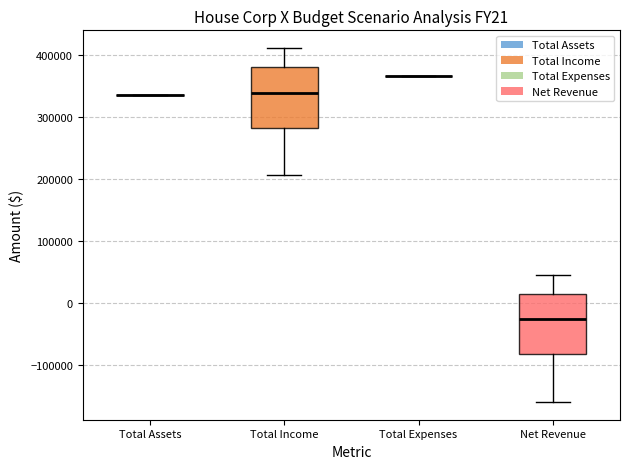

Reading left to right, transcribe this box plot: for each box, give where its median line is, the range the box spans, and where its two whiskers end, as read against the y-axis. The values are not printed on the chart, so give them approximately, as read against the axis.

Total Assets: box collapsed to a line at 340000, whiskers 340000 to 340000
Total Income: median 340000, box 280000 to 380000, whiskers 210000 to 410000
Total Expenses: box collapsed to a line at 370000, whiskers 370000 to 370000
Net Revenue: median -30000, box -80000 to 10000, whiskers -160000 to 50000